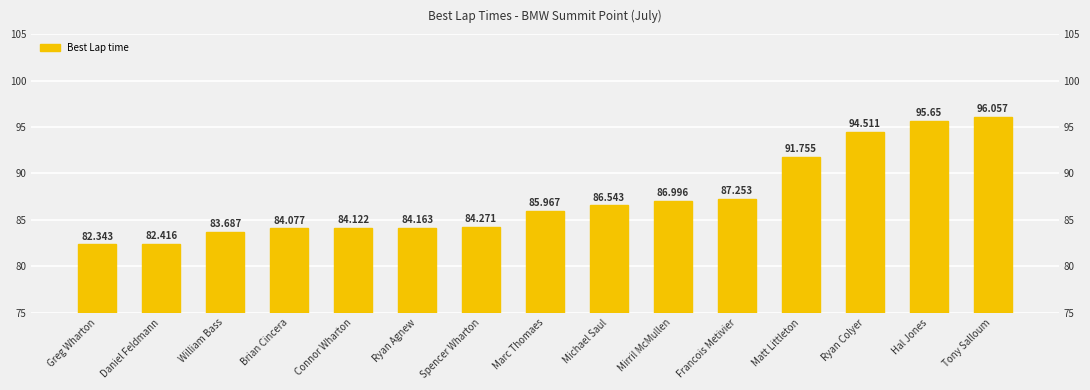

What is the smallest value displayed?

82.3